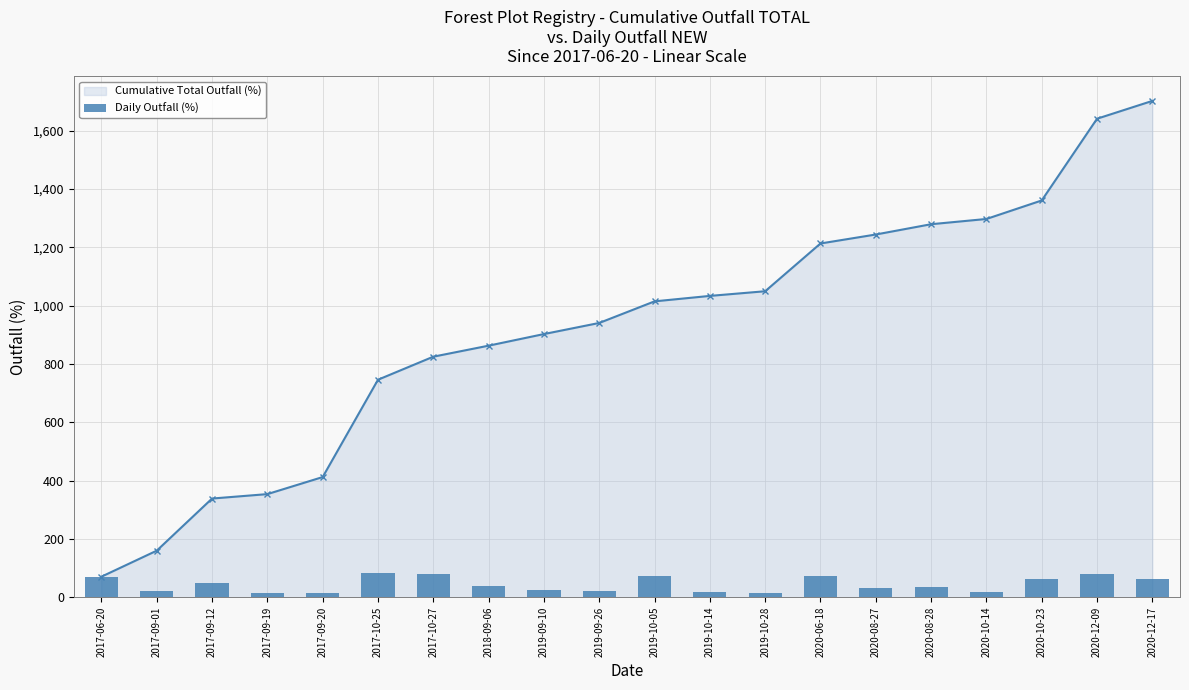

What are all the series names shown in the legend?

Cumulative Total Outfall (%), Daily Outfall (%)